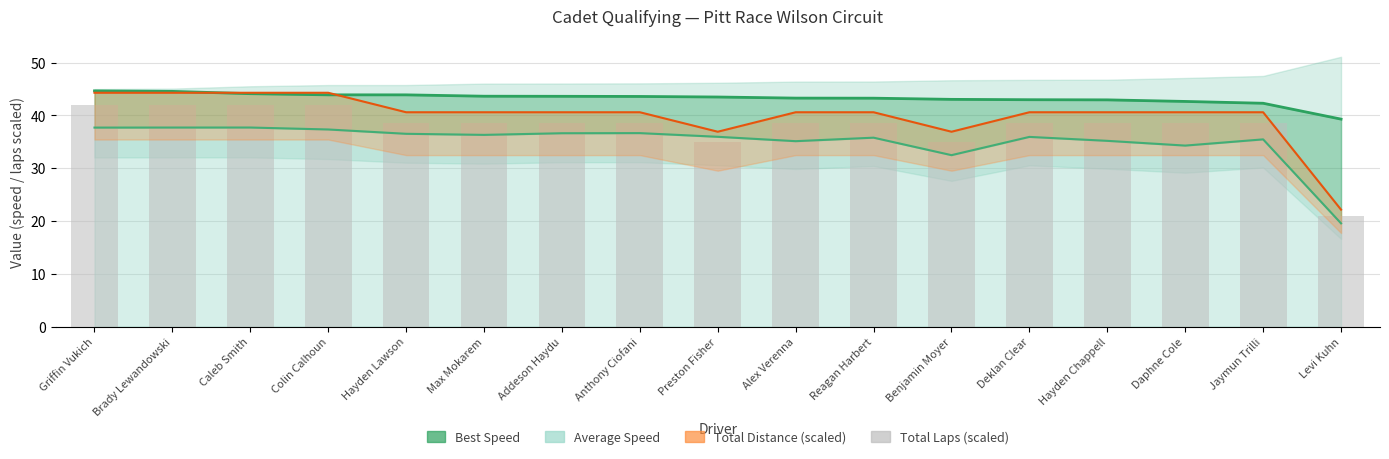

Is the value of Best Speed at Caleb Smith greater than the value of Total Laps (scaled) at Addeson Haydu?

Yes